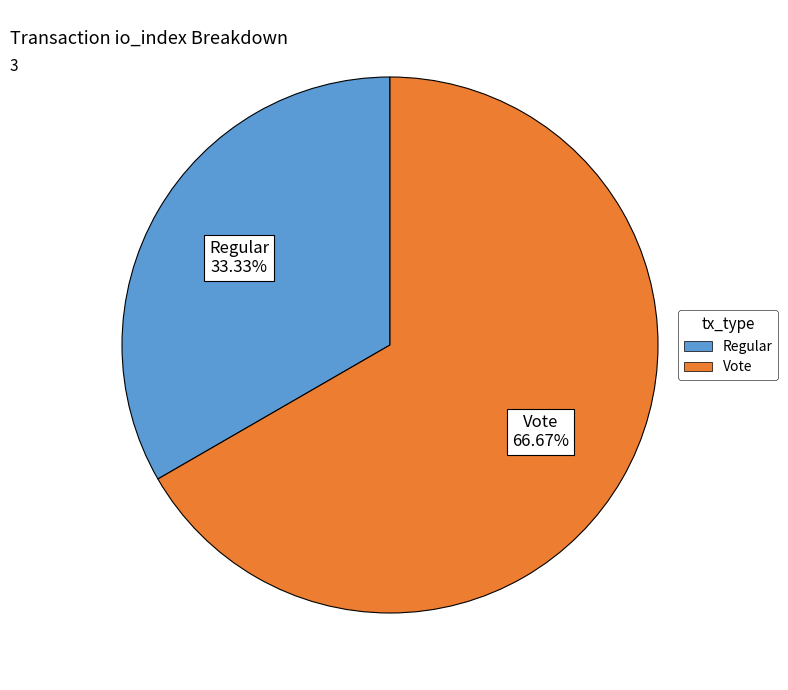

To the nearest percent, what is the difference between the largest and smallest slice percentages?

33%